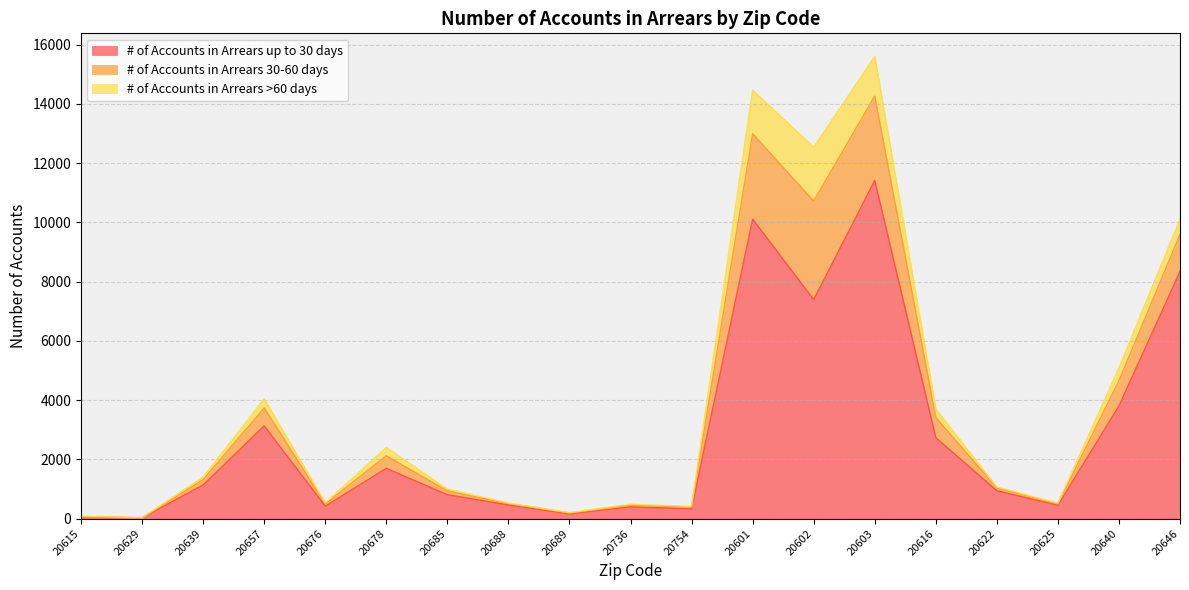

At which category is the sum across all series the highest?

20603